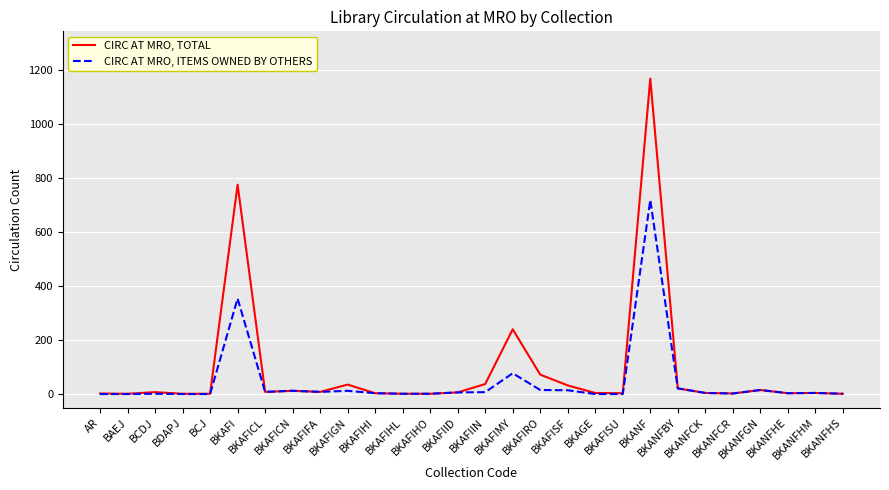

What is the greatest value displayed?

1169